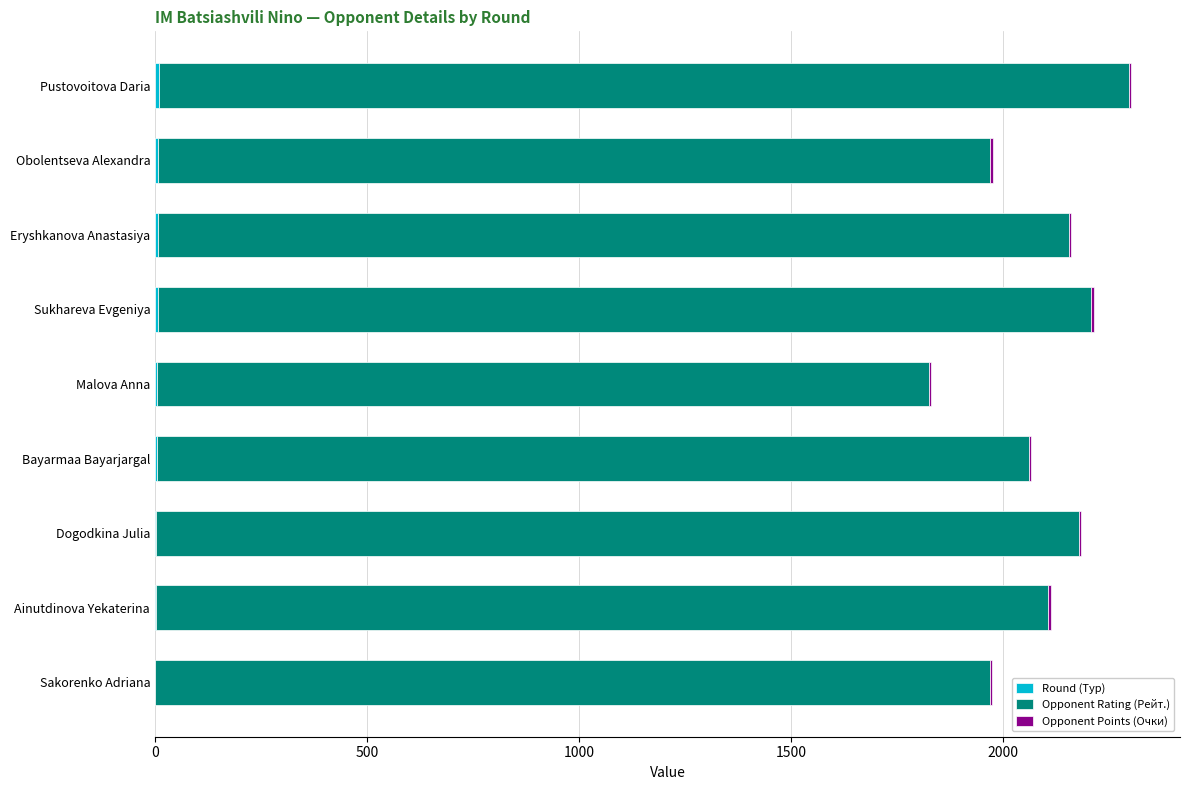

Which series has the largest total across all categories?

Opponent Rating (Рейт.)